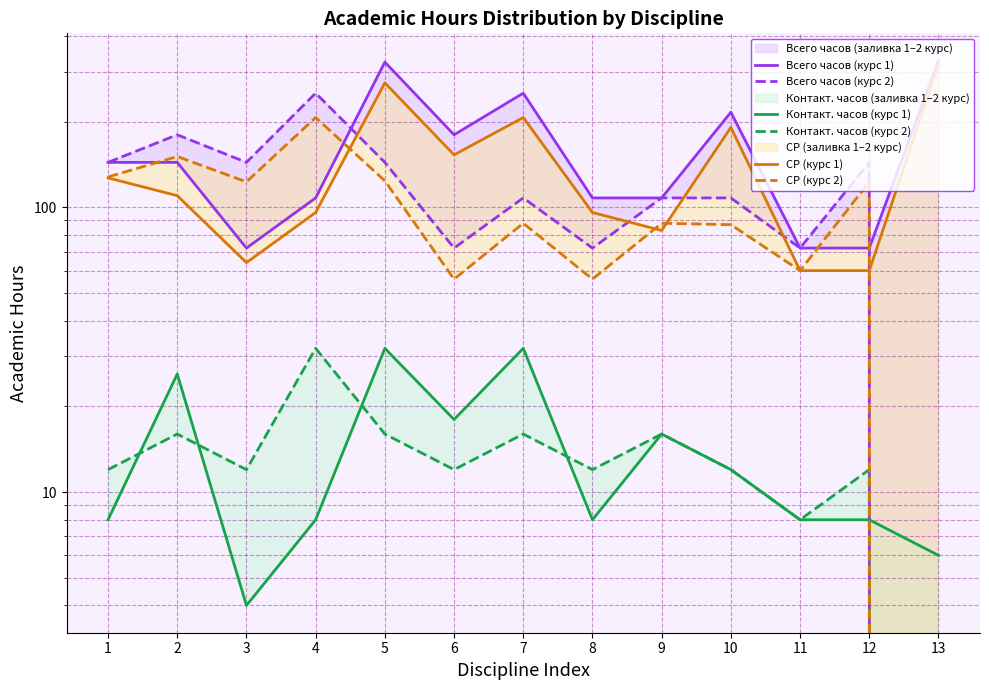

What value does the Всего часов (курс 1) series have at 4, to the nearest 50?

100